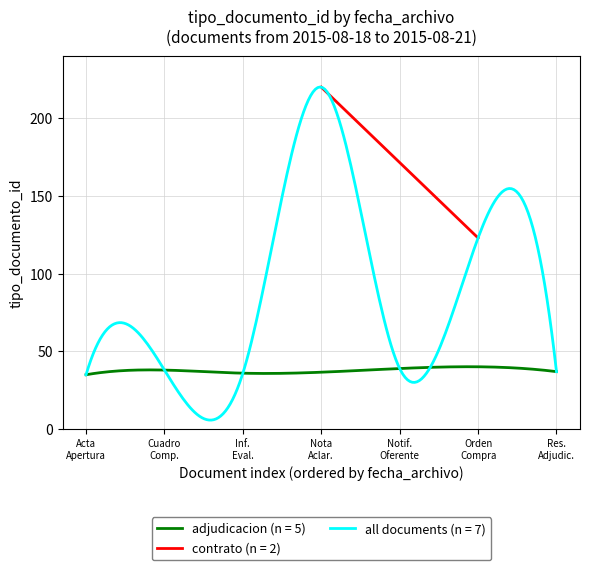

How many interior local valleys (lower than both neighbors) does the data have?

2